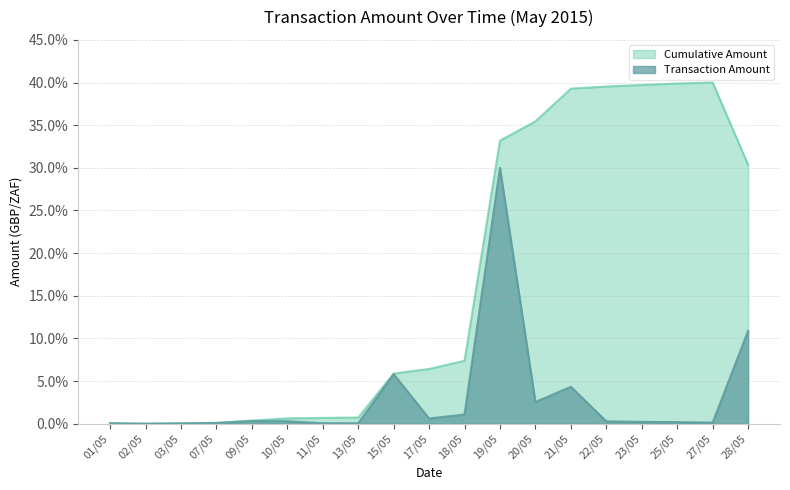

What is the label of the 4th point from the left?

07/05